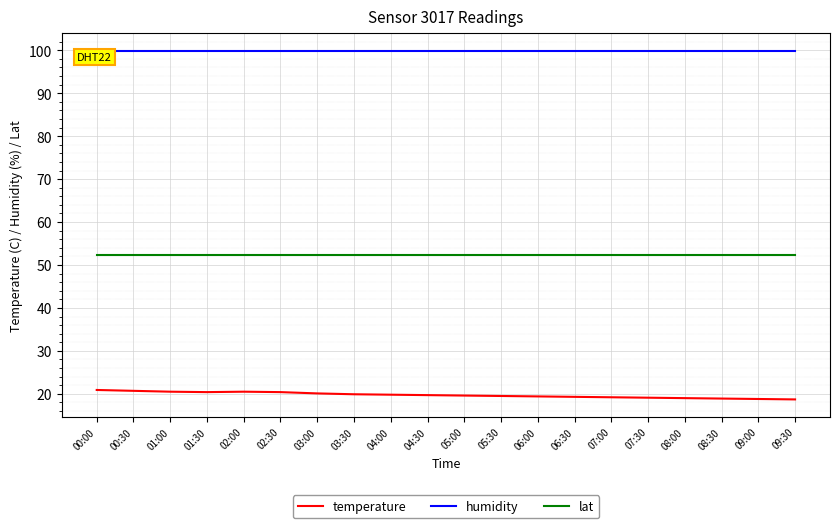

List the series in order of their peak value, lowest first.

temperature, lat, humidity